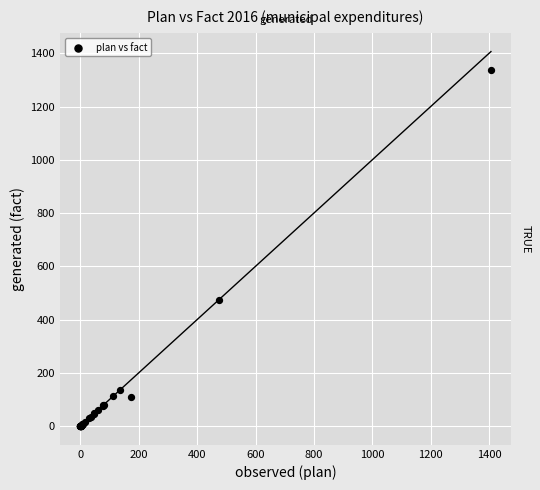

What Y value in the scatter plot is closest to 669?

473.8